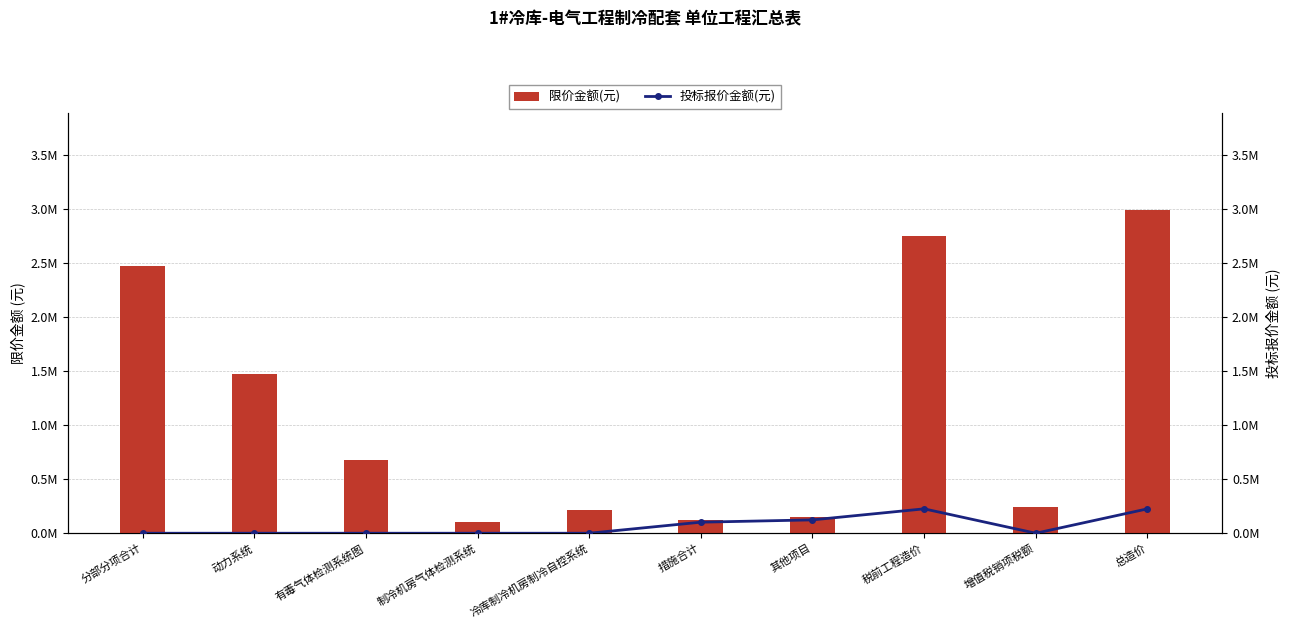

At which category does the chart reach its peak across all series?

总造价